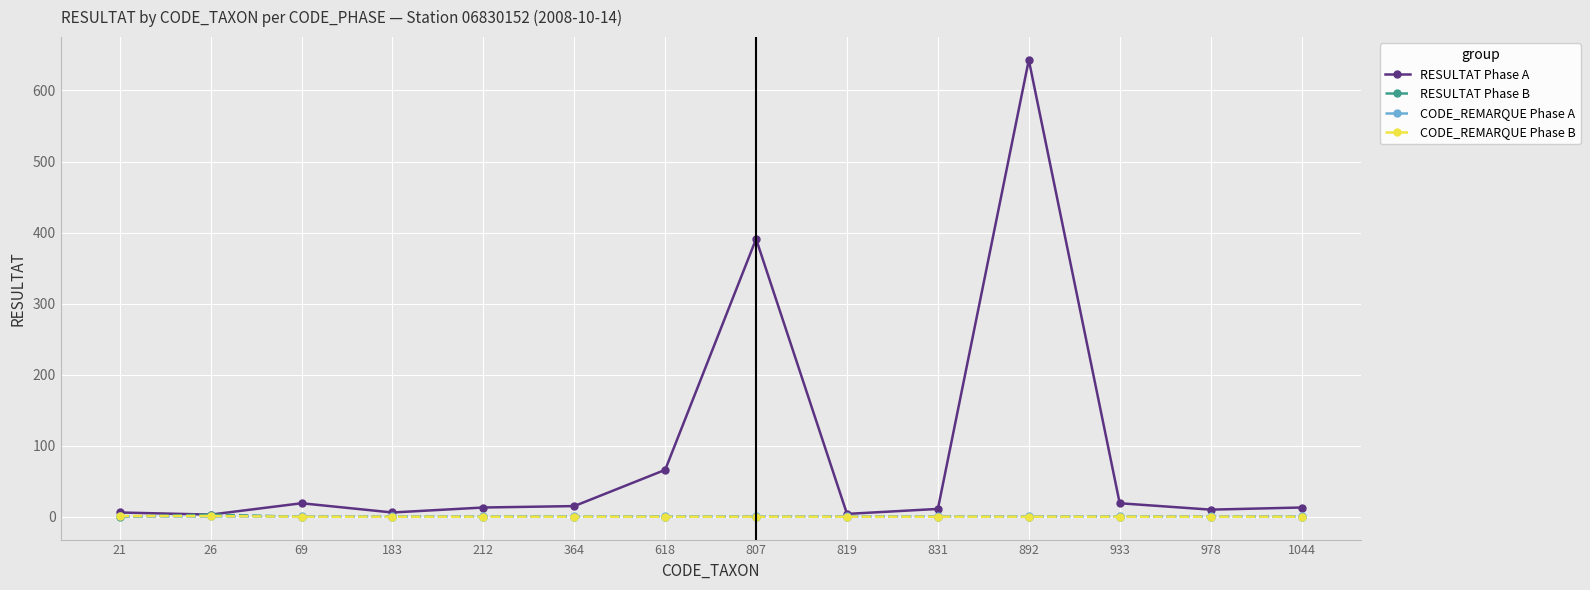

What is the lowest value of the CODE_REMARQUE Phase A series?

1